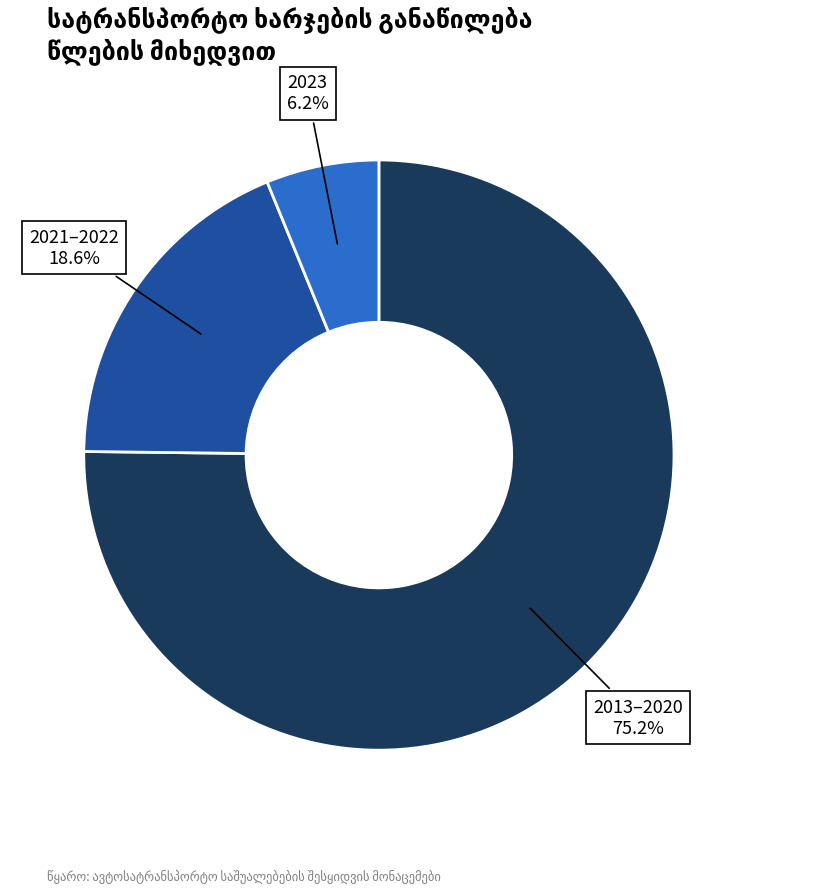

Is there any slice that represents more than half of the pie?

Yes